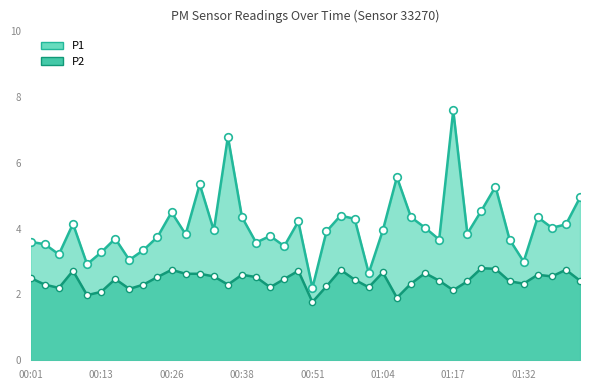

Is the value of P2 at 01:25 greater than the value of P1 at 00:21?

No